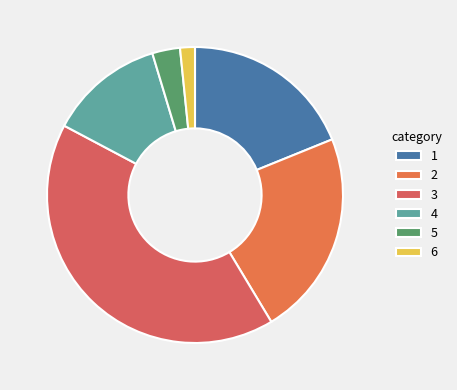

Rank the categories by value from lowest to highest.

6, 5, 4, 1, 2, 3